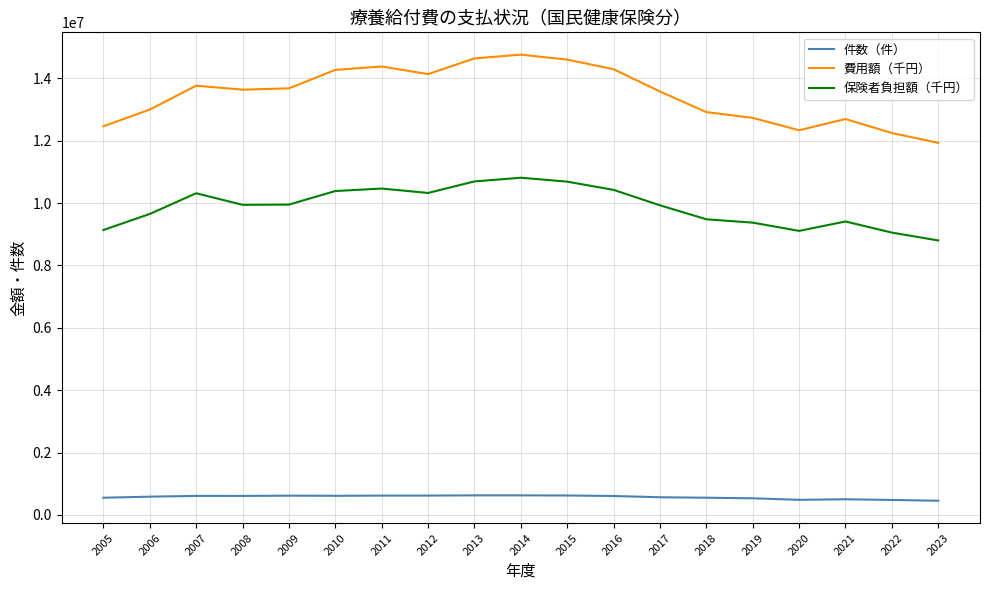

What is the minimum value shown in the chart?

453365